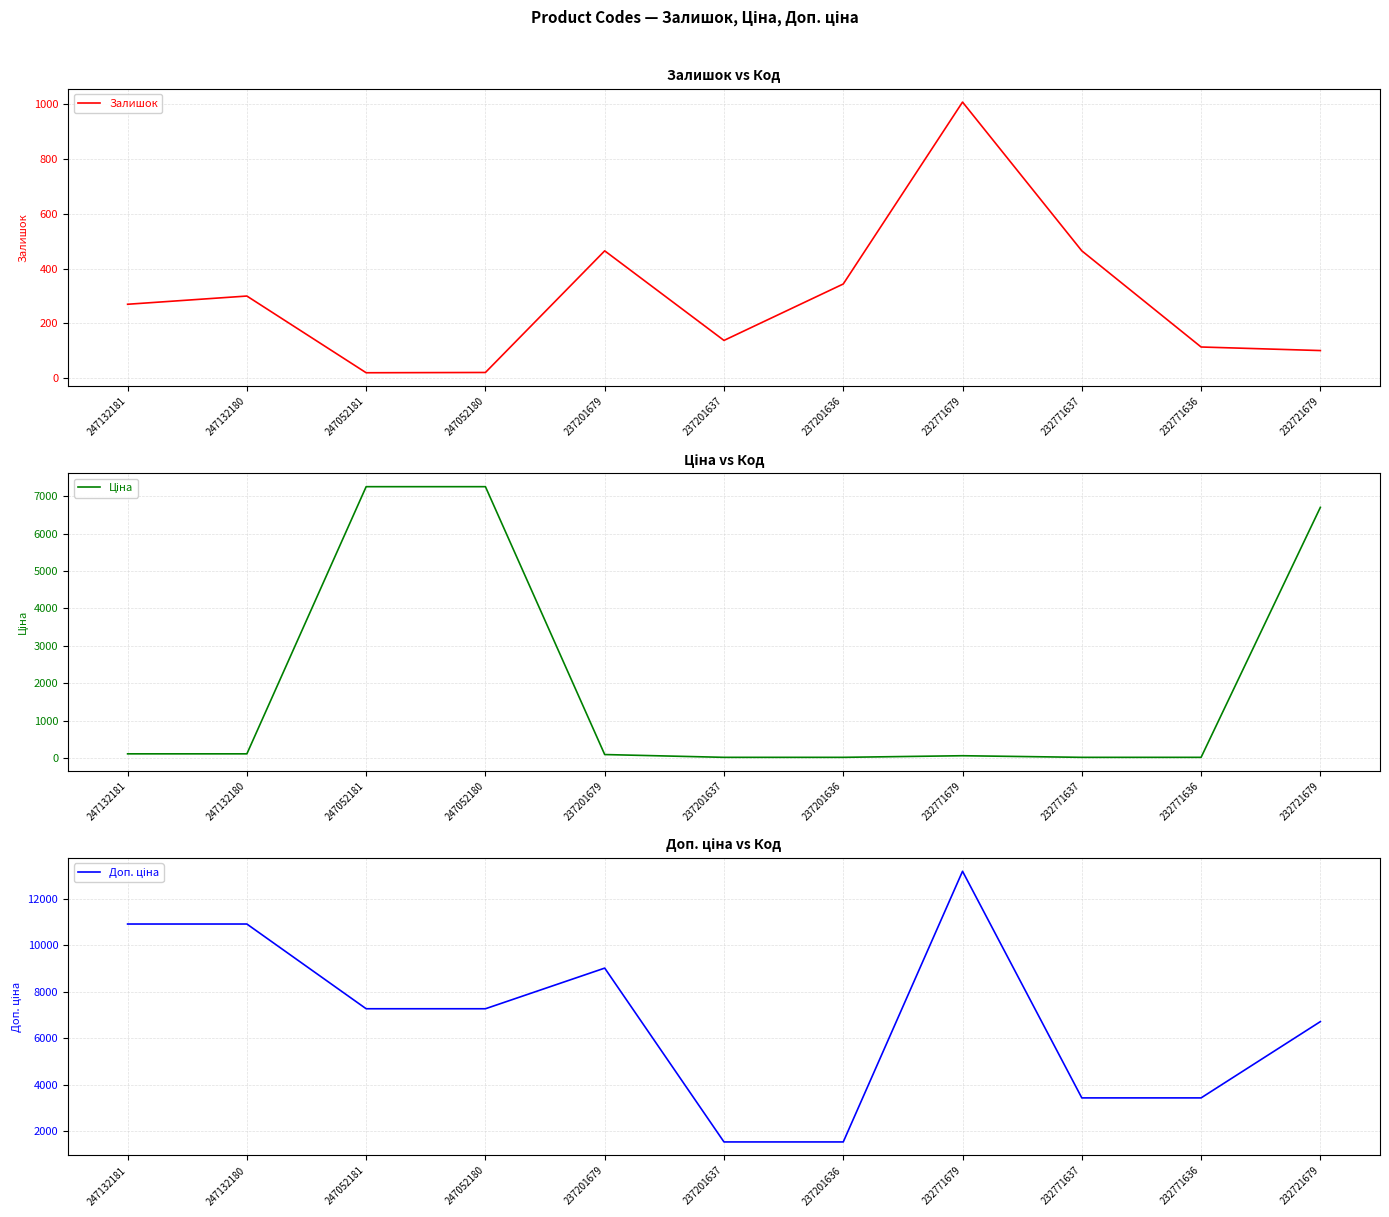

What is the difference between the maximum and minimum values in the Залишок series?

988